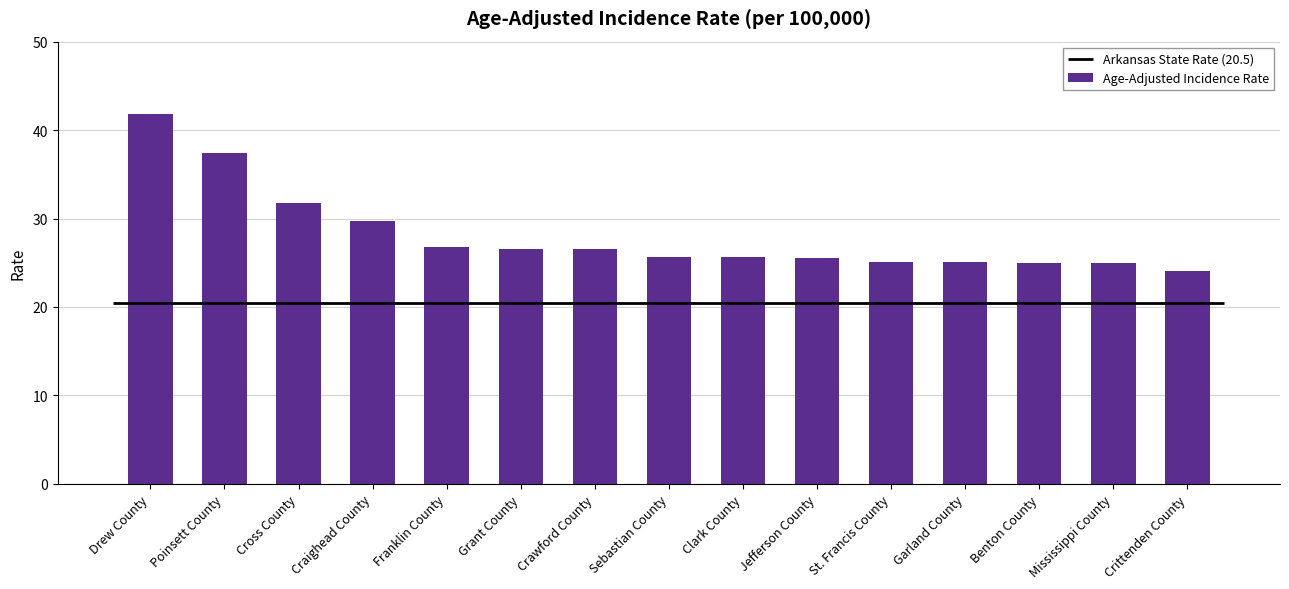

What is the approximate value at Grant County?

26.6